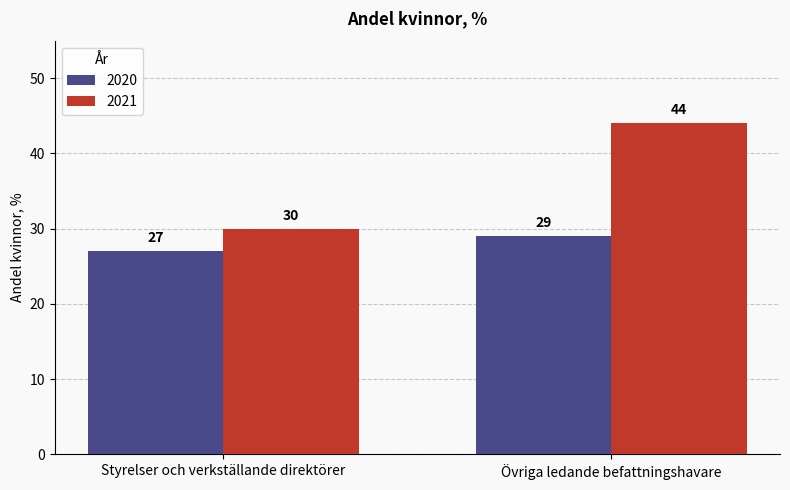

Reading right to left, transcribe all the data shown in this chart.

2020: Övriga ledande befattningshavare=29	Styrelser och verkställande direktörer=27
2021: Övriga ledande befattningshavare=44	Styrelser och verkställande direktörer=30